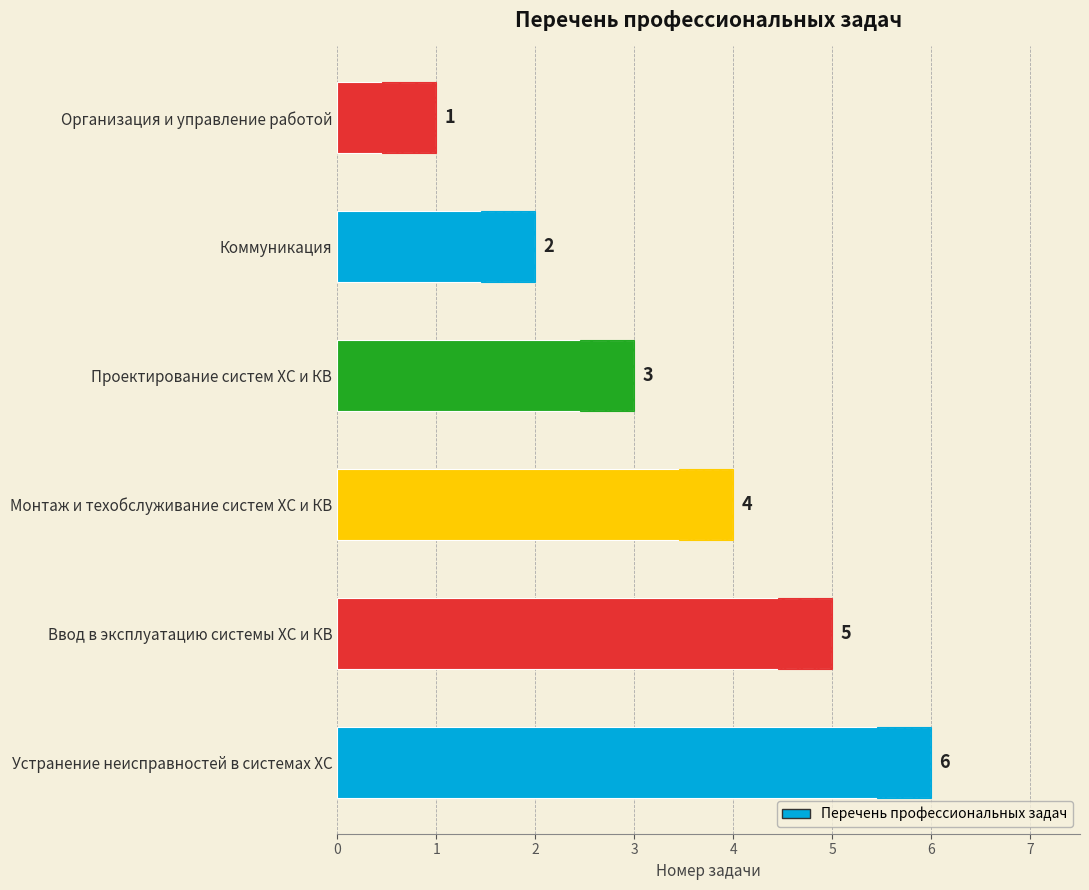

True or false: the data shows 3 at Коммуникация.

False